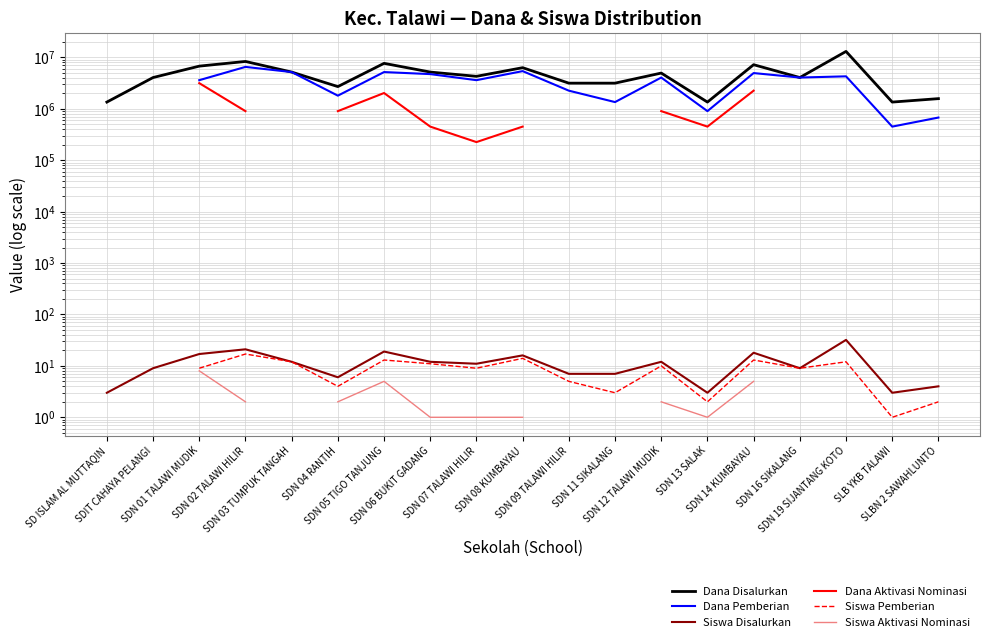

What is the greatest value displayed?

13050000.0